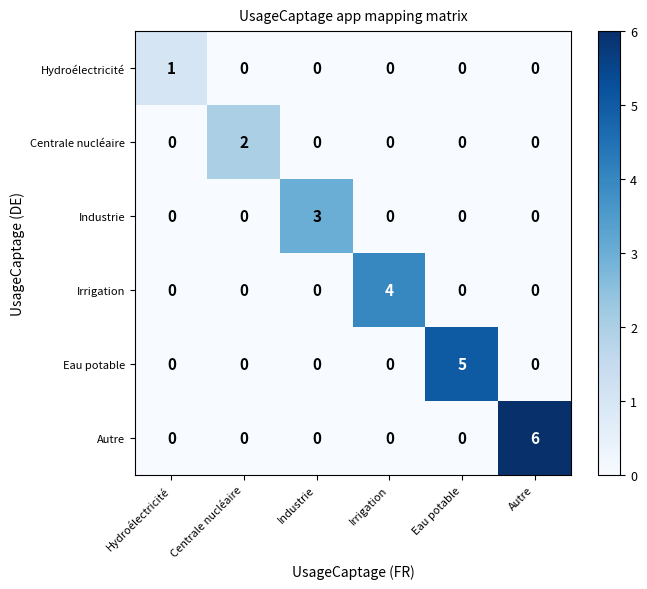

What is the difference between the maximum and minimum values in the Irrigation series?

4